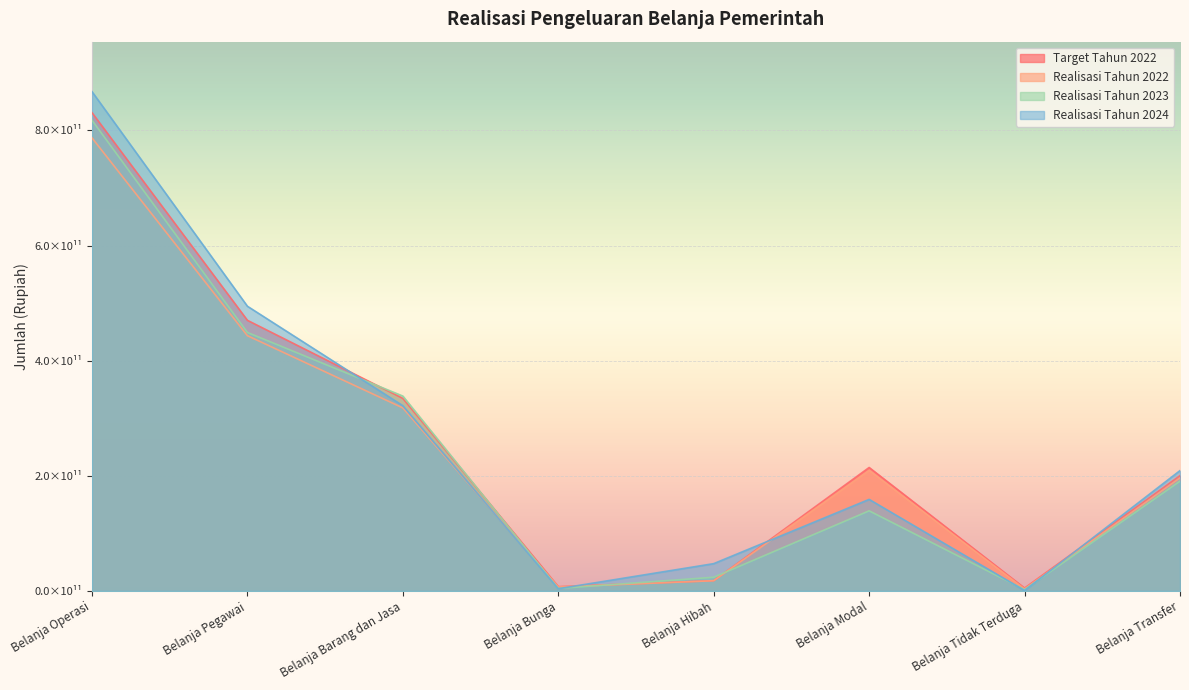

True or false: Realisasi Tahun 2023 has more than 1 points higher than both neighbors.

False